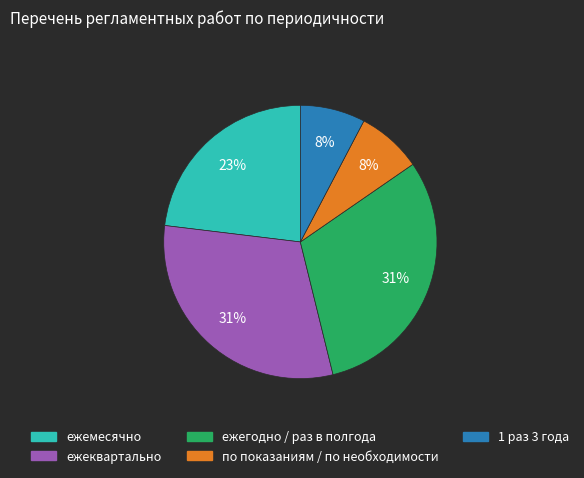

Does ежегодно / раз в полгода represent more than half of the total?

No